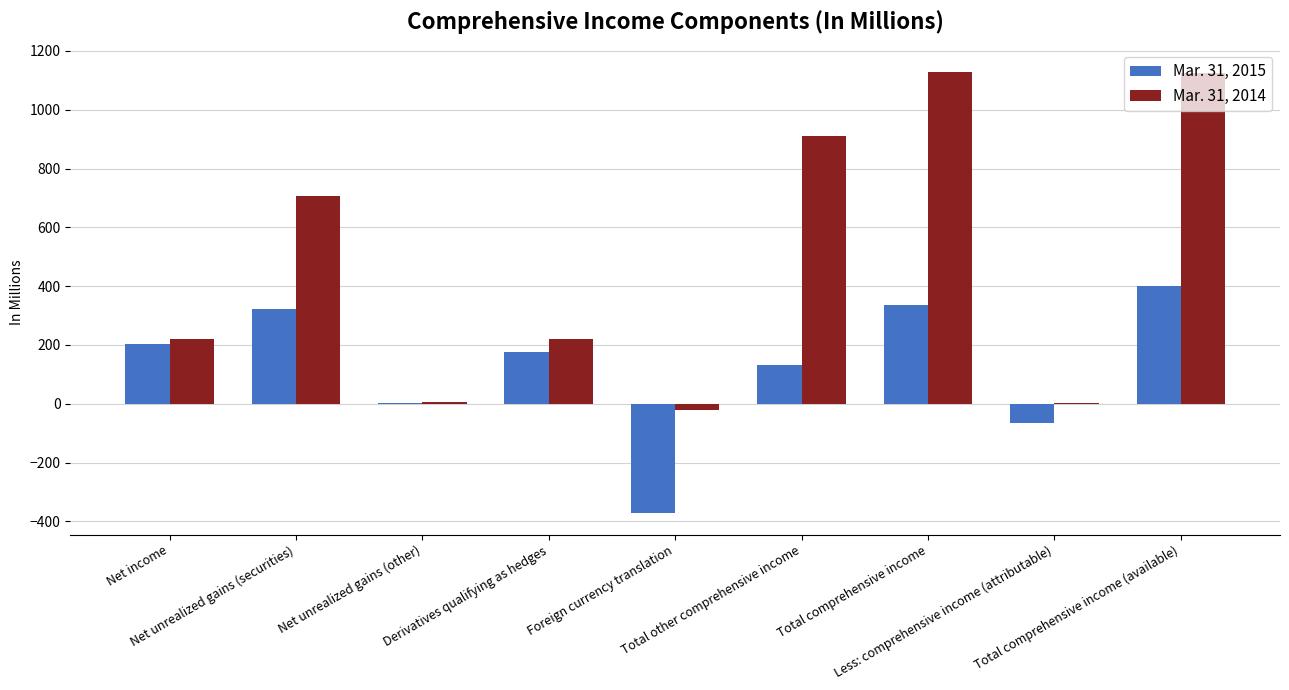

The Mar. 31, 2015 series shows 132 at Total other comprehensive income. True or false?

True